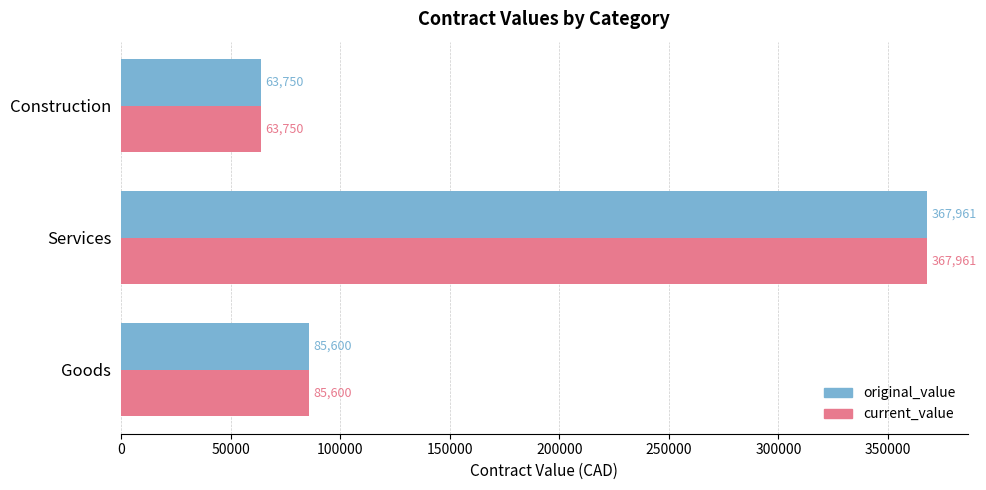

At which category is the sum across all series the highest?

Services